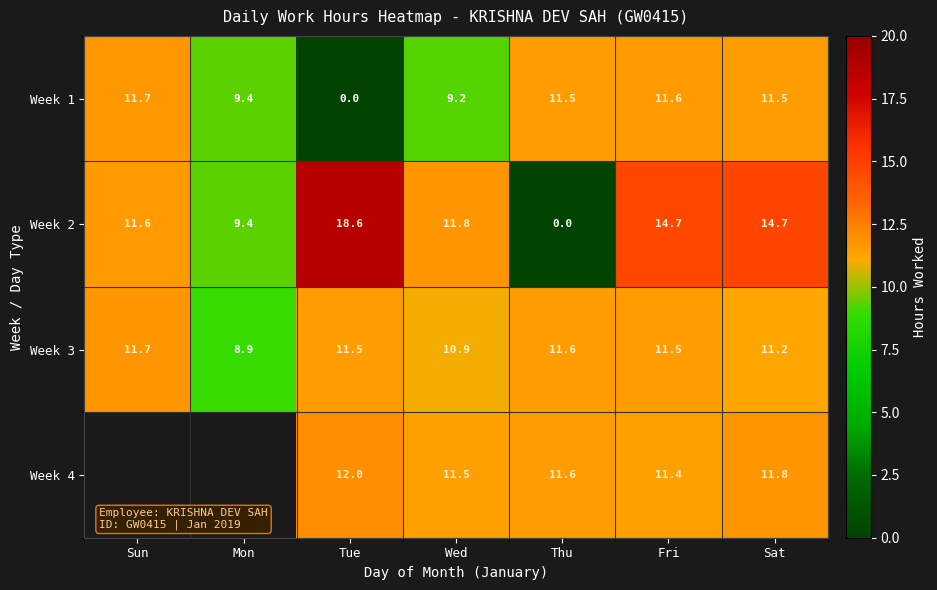

What is the average value of the Week 2 series?

11.5